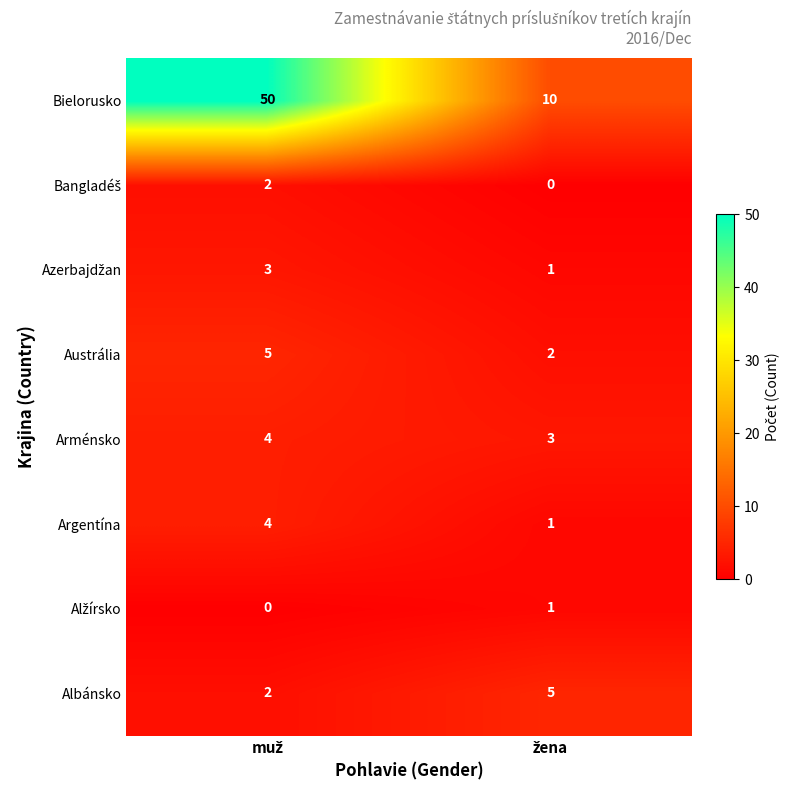

What is the greatest value displayed?

50